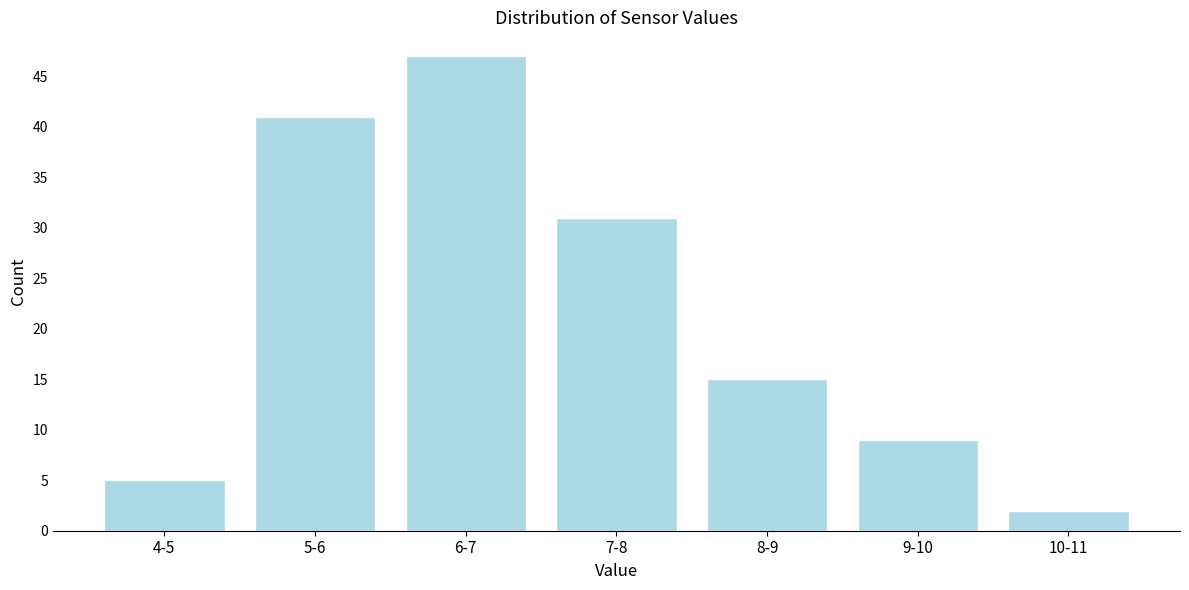

Reading left to right, list all the values displayed in this chart.

5	41	47	31	15	9	2